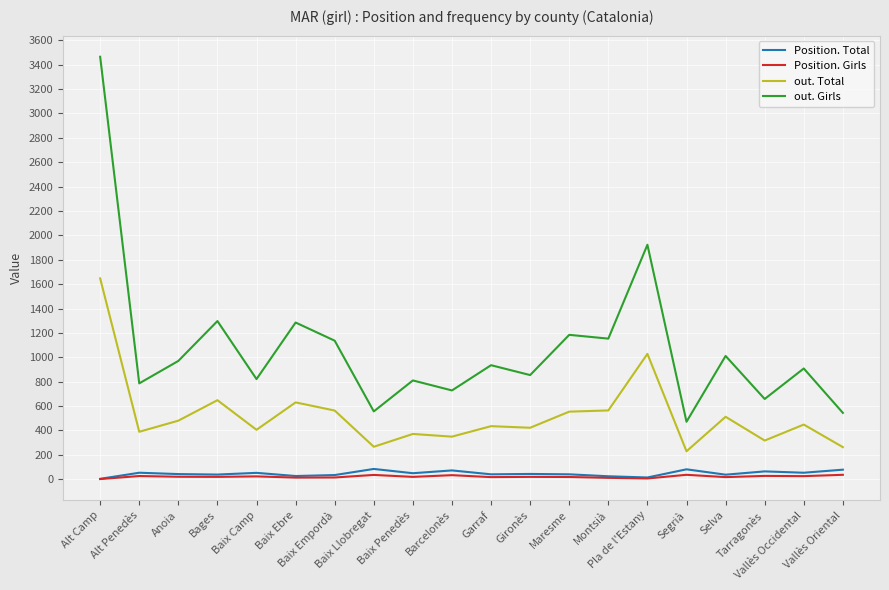

What is the minimum value for out. Total?

229